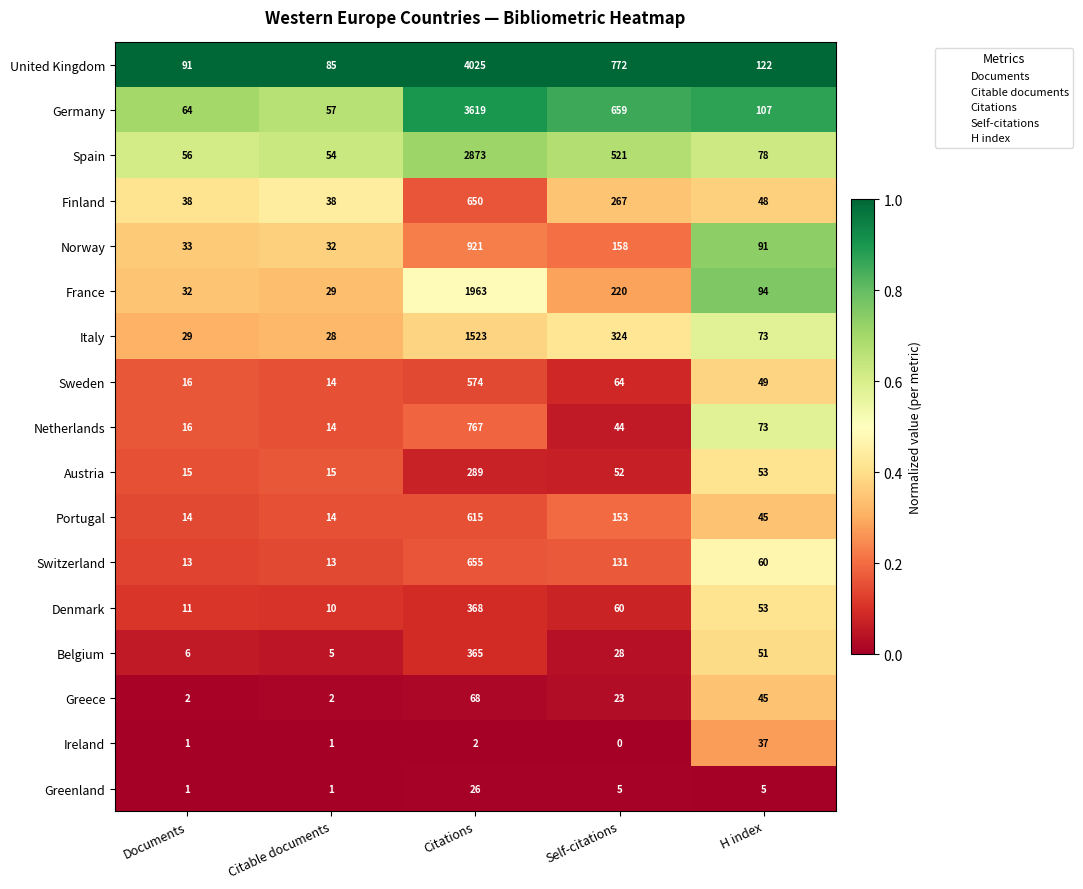

True or false: Belgium has a value of 8 at Citable documents.

False